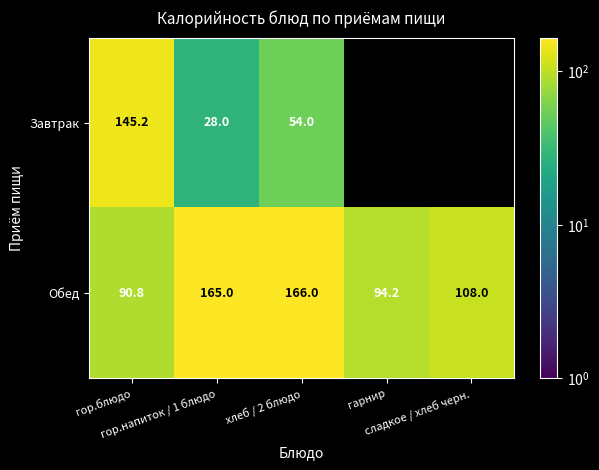

True or false: Завтрак has a value of 12.2 at хлеб / 2 блюдо.

False